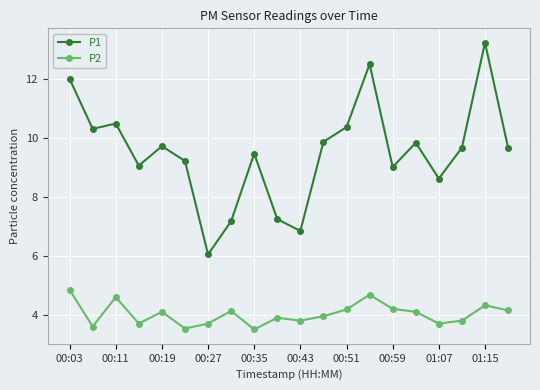

True or false: P2 and P1 cross at least once.

False